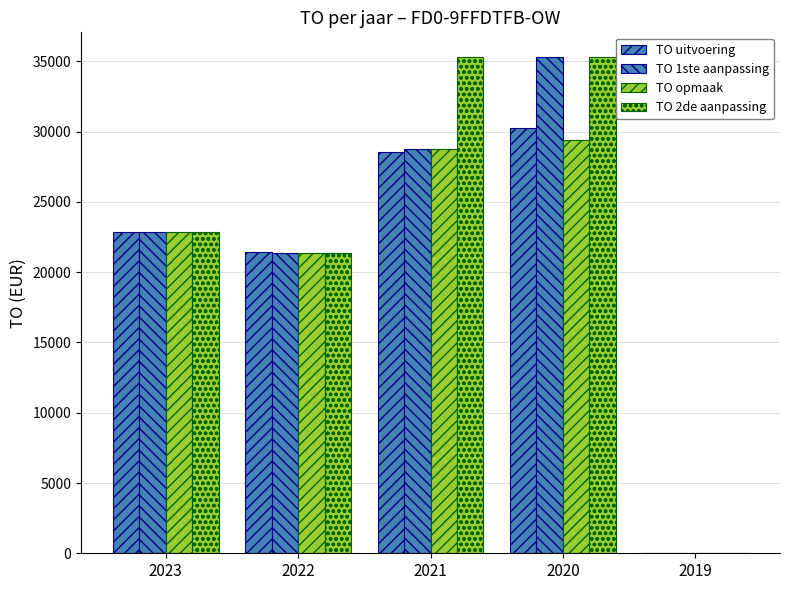

How many groups of bars are there?

5